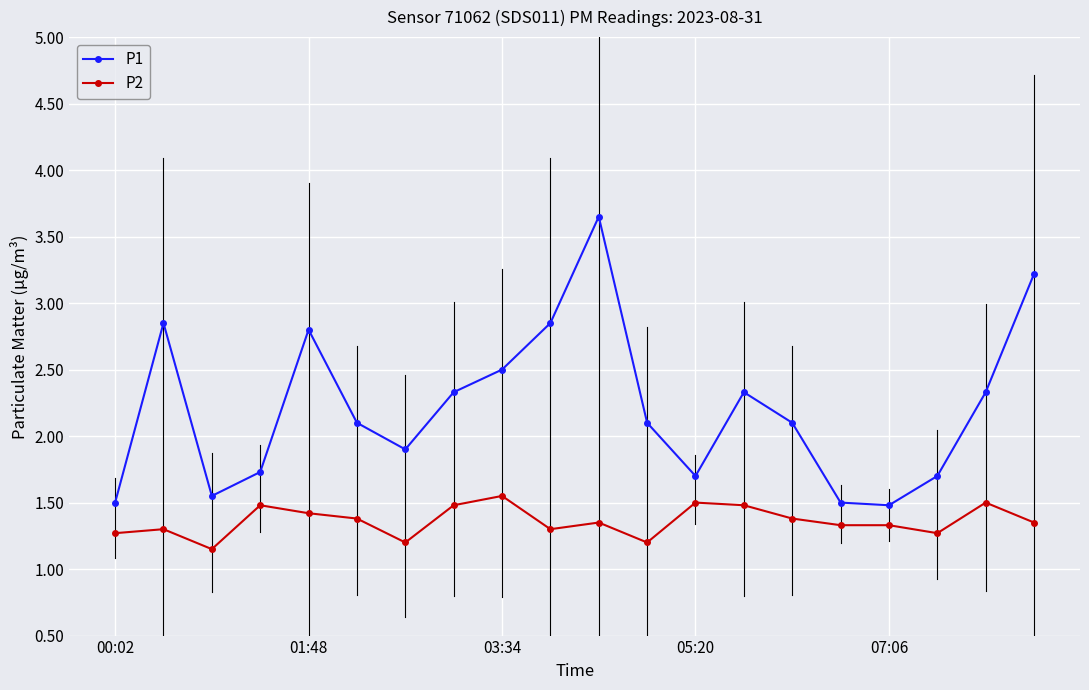

What is the value of the P1 point at the 5th from the left?

2.8